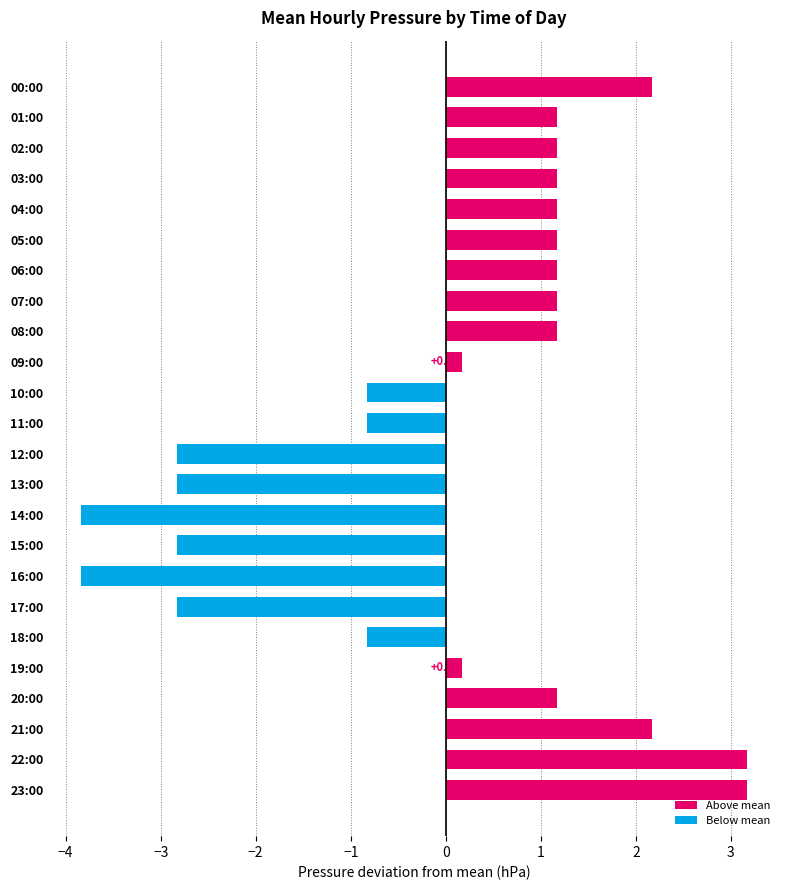

What is the difference between the maximum and second lowest values?

7.0